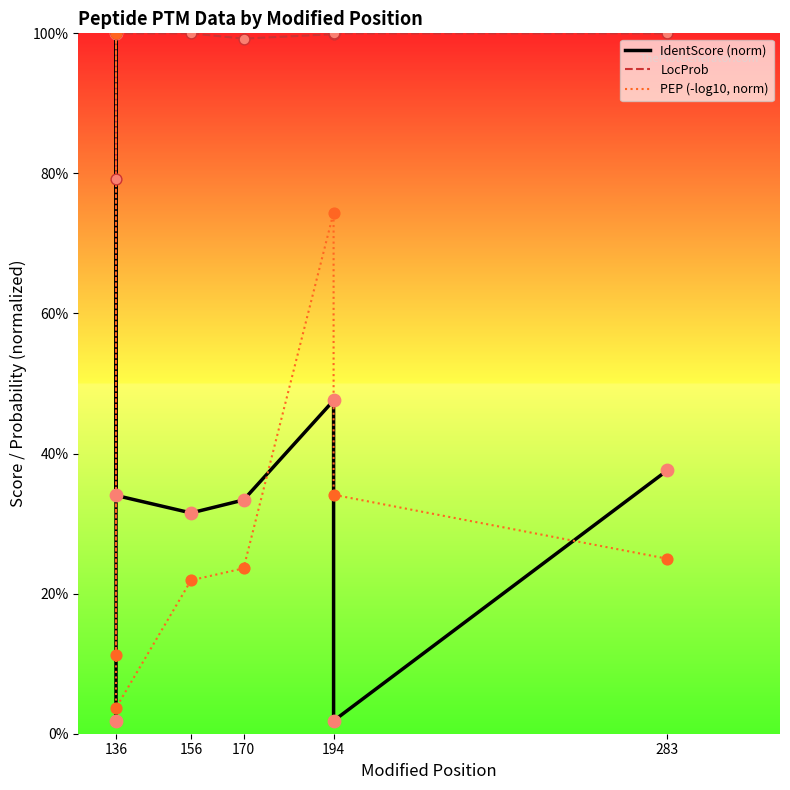

At how many categories does at least one series exceed 0?

8